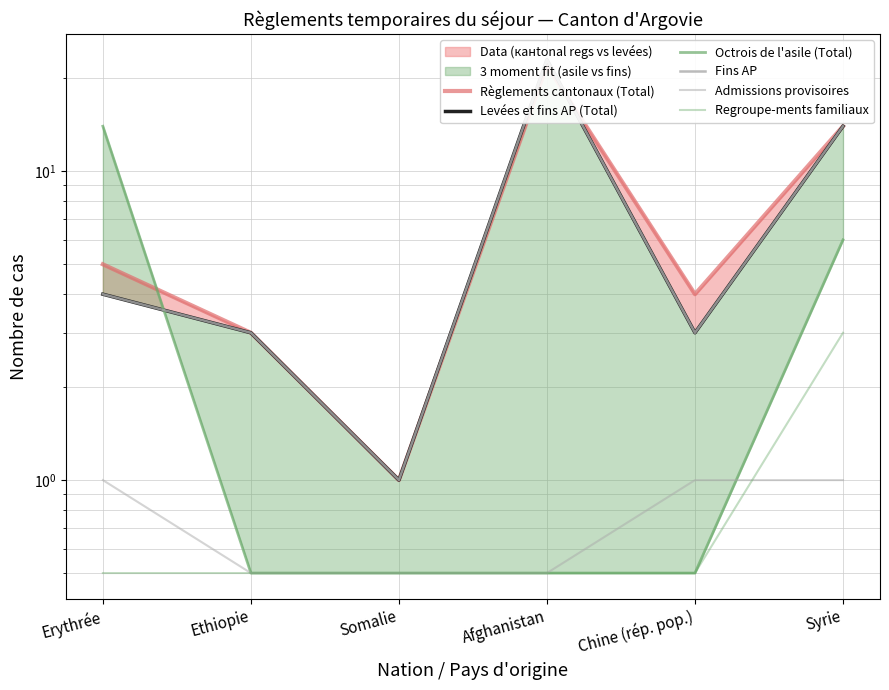

Between which two adjacent categories do Regroupe-ments familiaux and Admissions provisoires first intersect?

Chine (rép. pop.) and Syrie